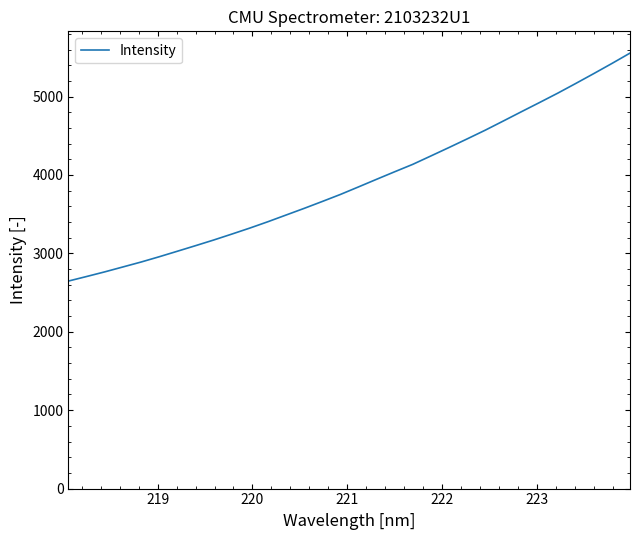

What is the maximum value shown in the chart?

5554.3